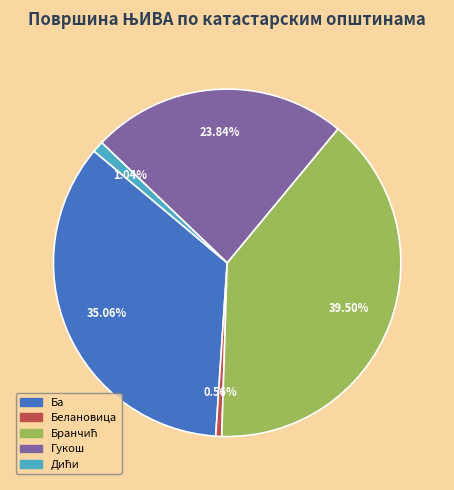

Is there any slice that represents more than half of the pie?

No